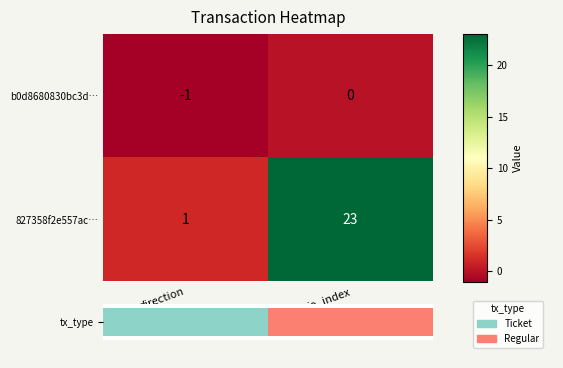

List the labels in order of 827358f2e557ac… value, smallest first.

direction, io_index